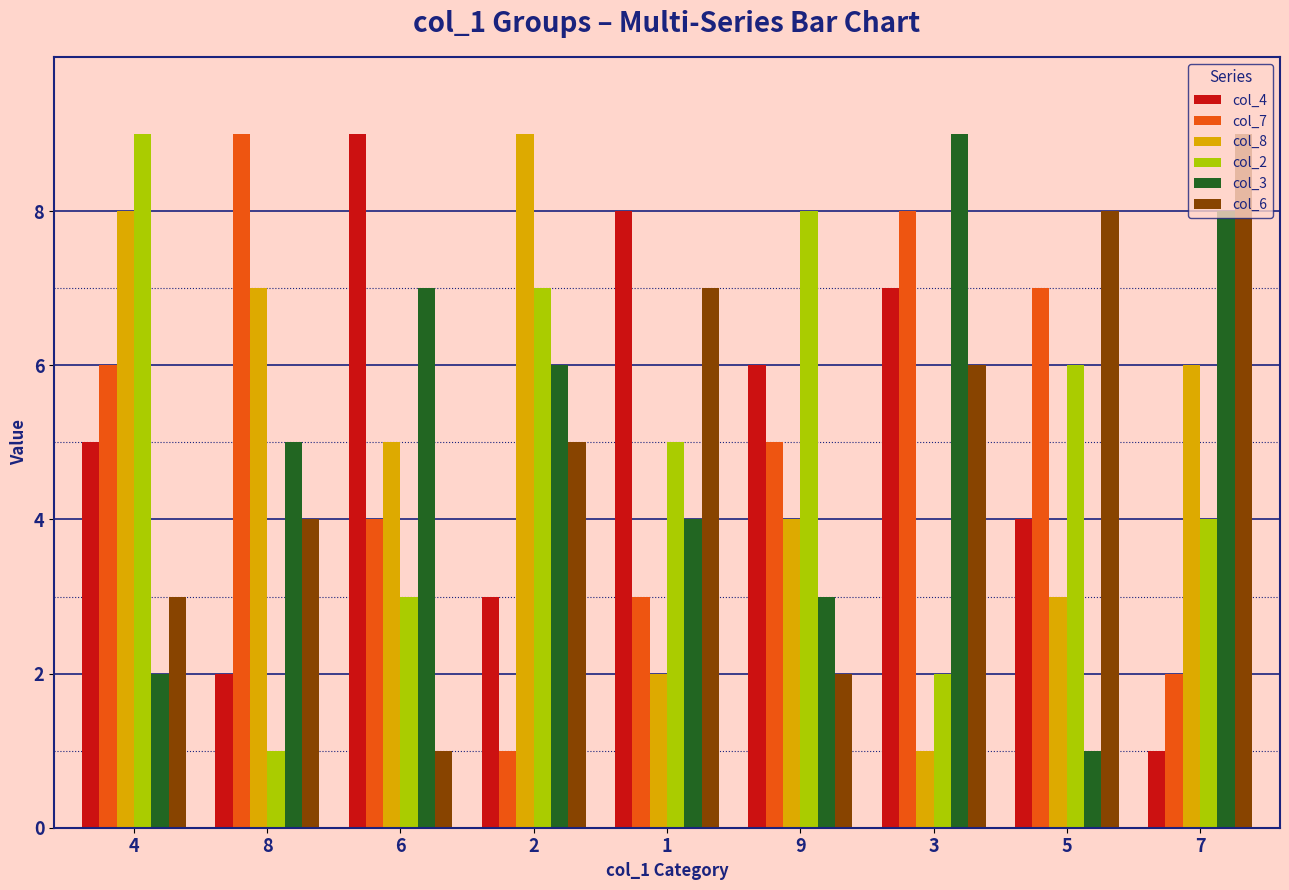

How many col_8 values are between 3 and 7?

5